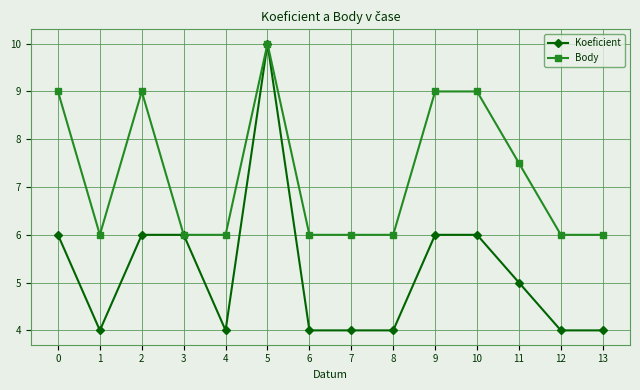

Reading left to right, what are all the values shown in this chart?

Koeficient: 0=6.0	1=4.0	2=6.0	3=6.0	4=4.0	5=10.0	6=4.0	7=4.0	8=4.0	9=6.0	10=6.0	11=5.0	12=4.0	13=4.0
Body: 0=9.0	1=6.0	2=9.0	3=6.0	4=6.0	5=10.0	6=6.0	7=6.0	8=6.0	9=9.0	10=9.0	11=7.5	12=6.0	13=6.0